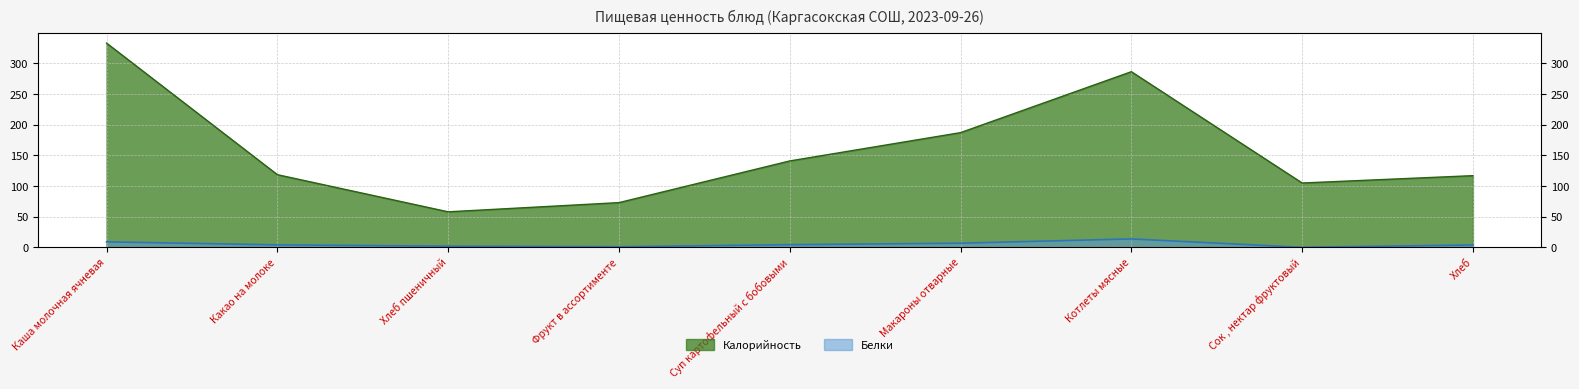

Which series has the widest spread of values?

Калорийность